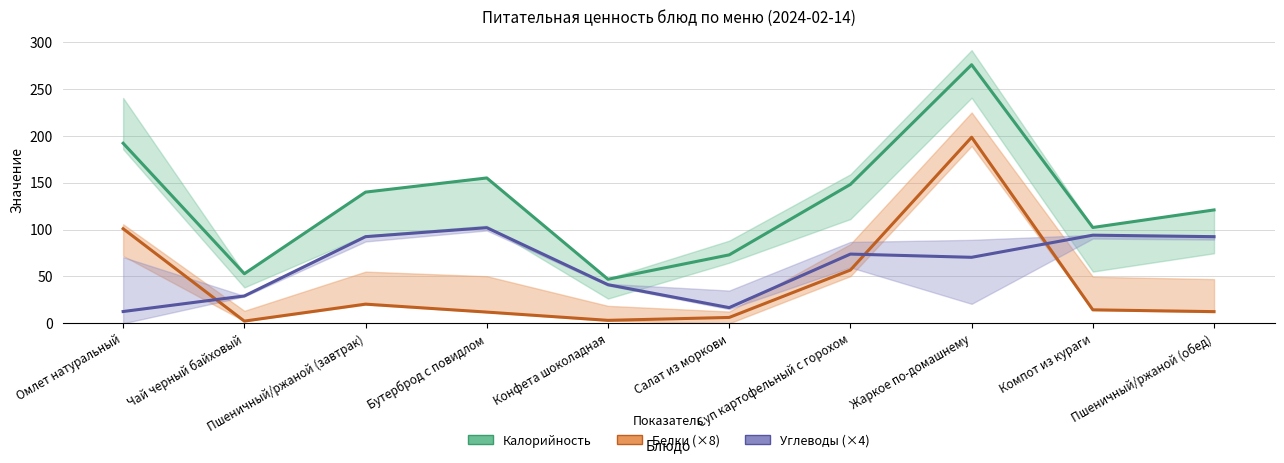

What is the total value across all series at Жаркое по-домашнему?

544.5